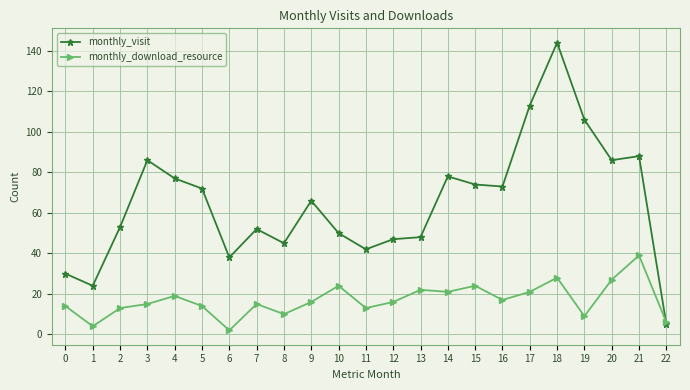

Which series has the largest range (max minus min)?

monthly_visit